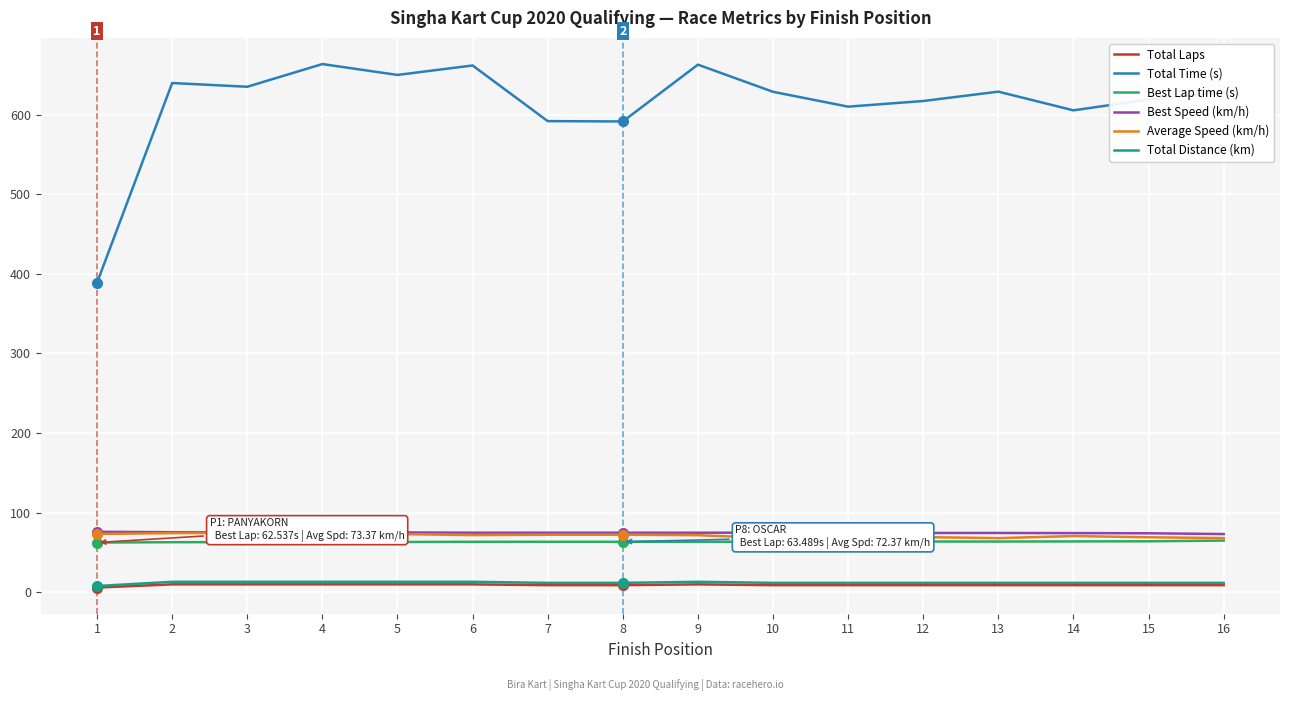

What is the maximum value shown in the chart?

663.5